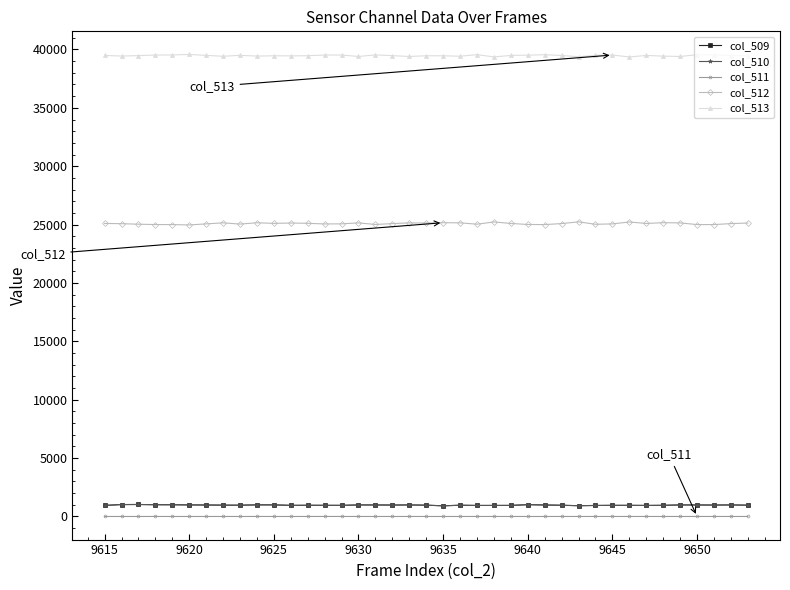

True or false: col_509 and col_511 cross at least once.

False